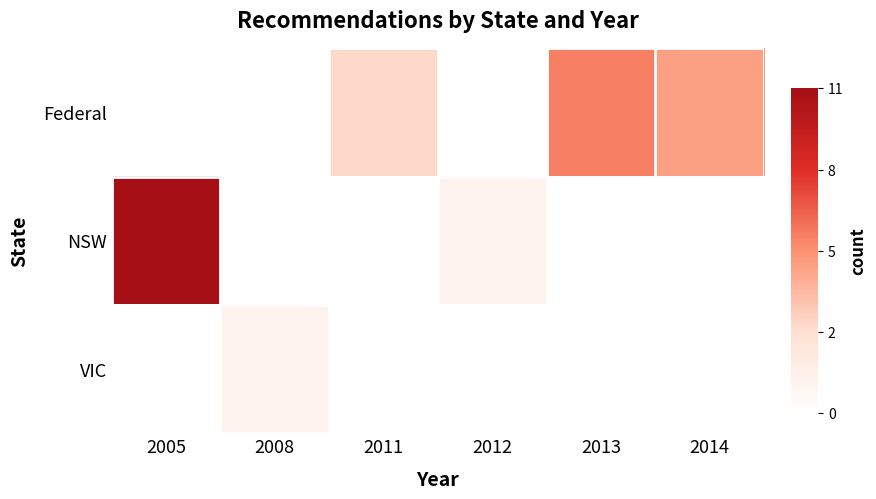

At which category is the sum across all series the highest?

2005